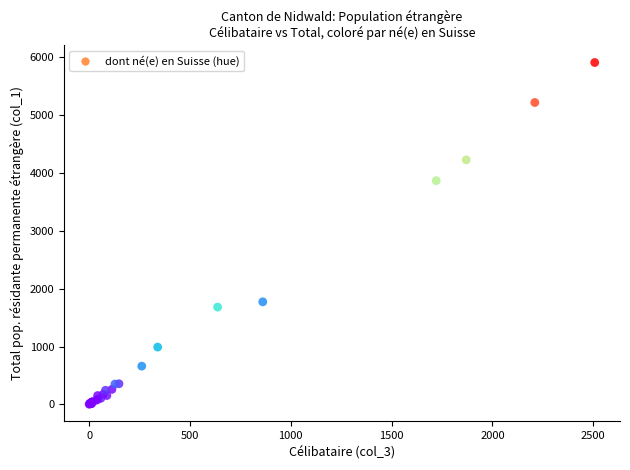

What Y value in the scatter plot is closest to 2952?

3862